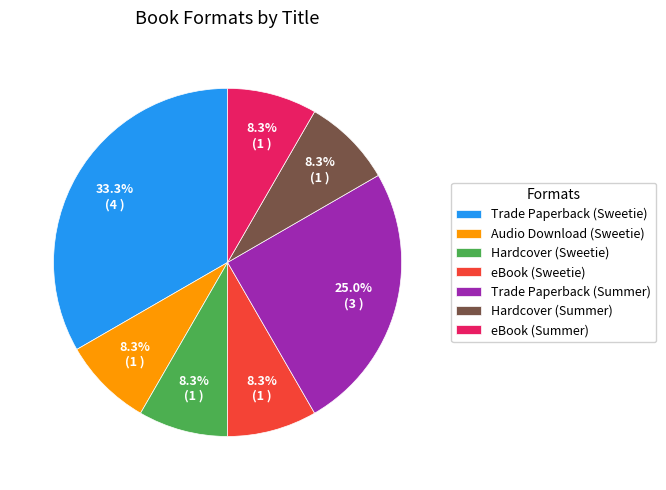

Is it true that Trade Paperback (Summer) is 25% of the pie?

True